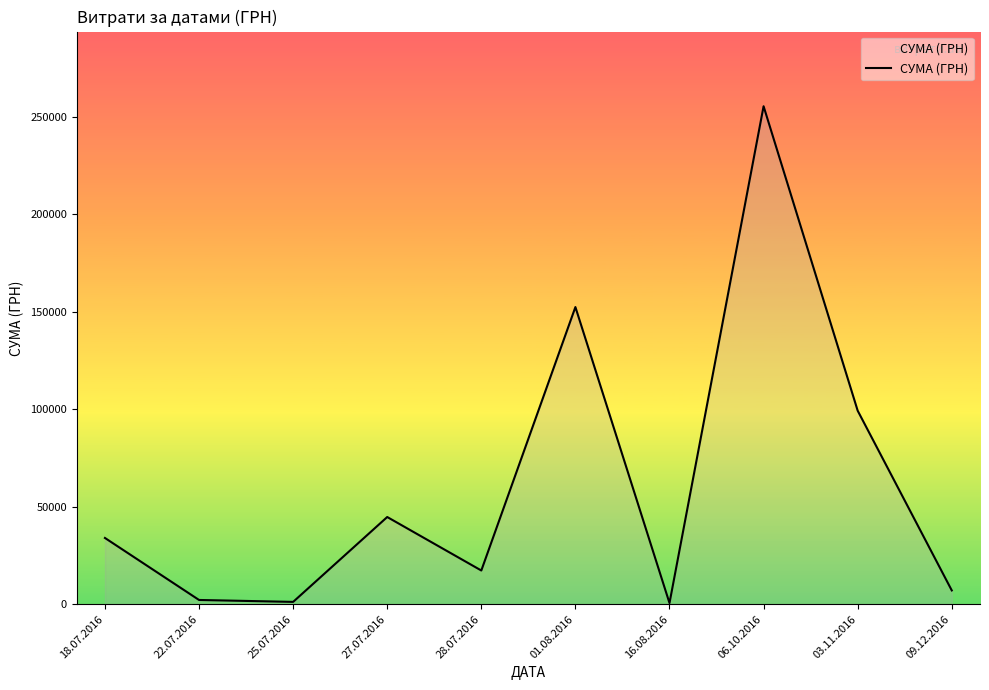

Which label corresponds to the largest value in the chart?

06.10.2016